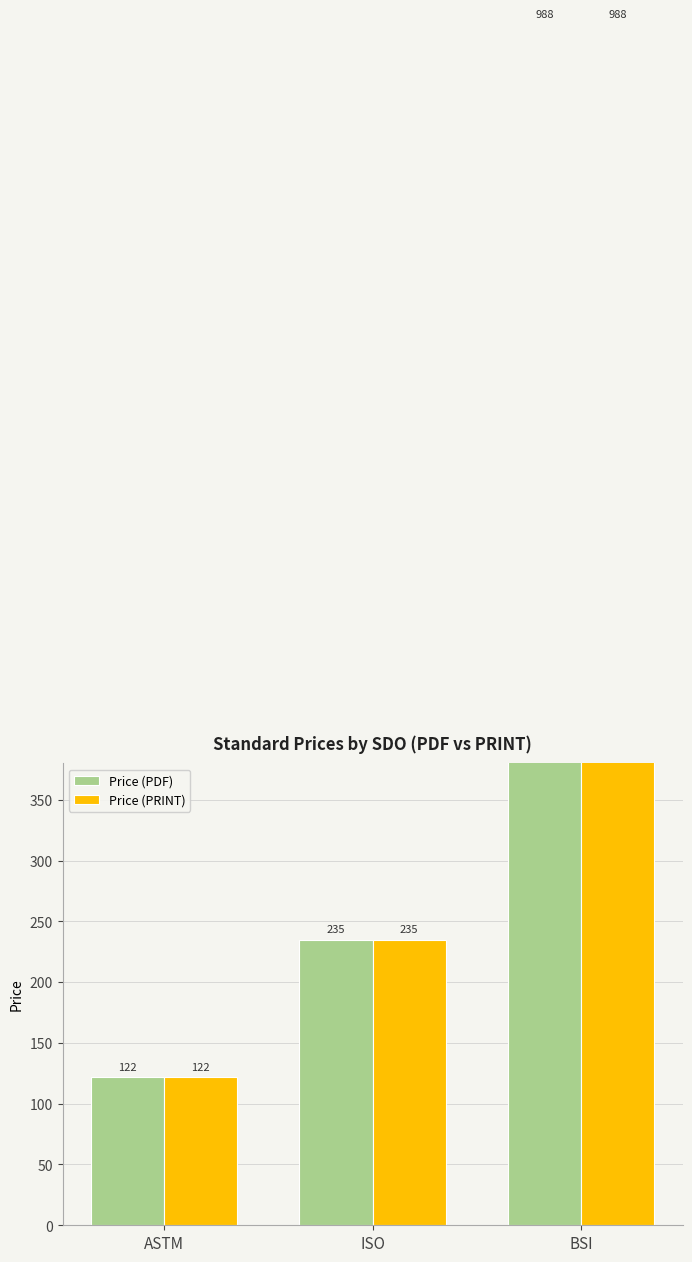

Reading right to left, transcribe all the data shown in this chart.

Price (PDF): 988	235	122
Price (PRINT): 988	235	122